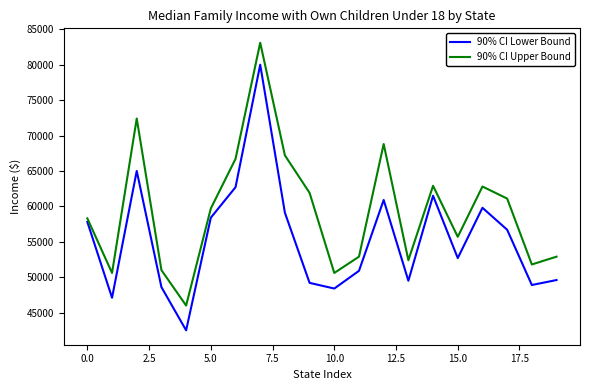

Which series has the largest total across all categories?

90% CI Upper Bound